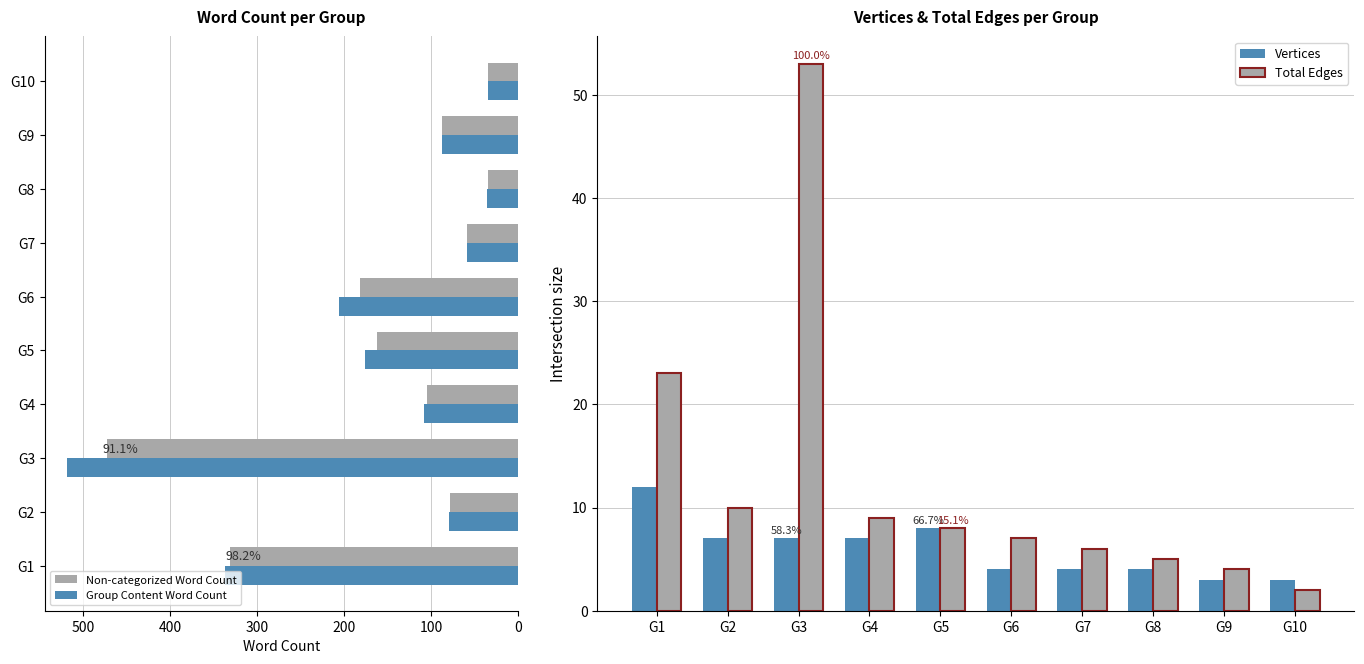

What is the difference between the Non-categorized Word Count values at G10 and G5?

128